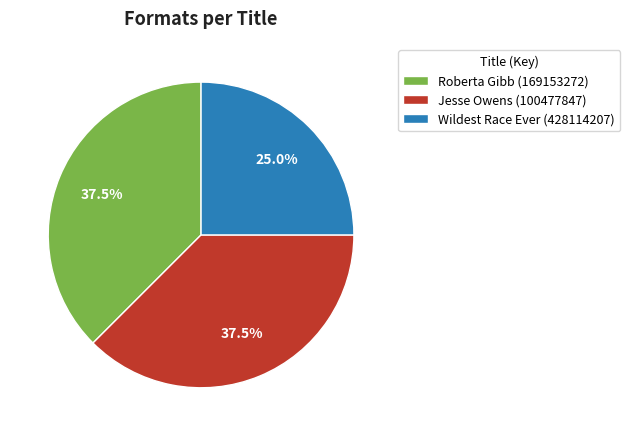

Which slice is the smallest?

Wildest Race Ever (428114207)